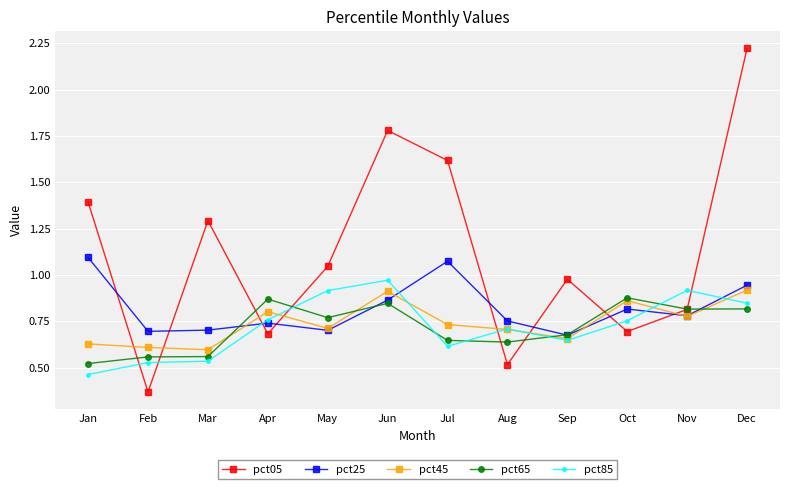

True or false: pct85 has more than 1 interior local peaks.

True